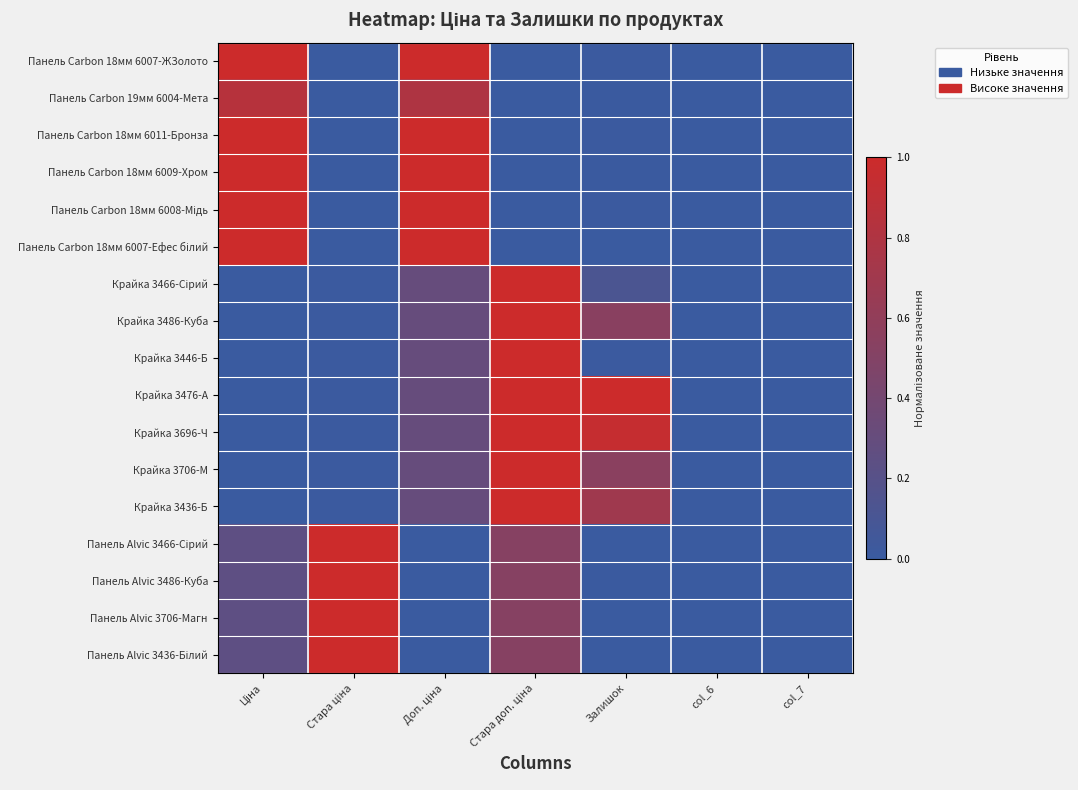

Which label corresponds to the largest value in the chart?

Ціна